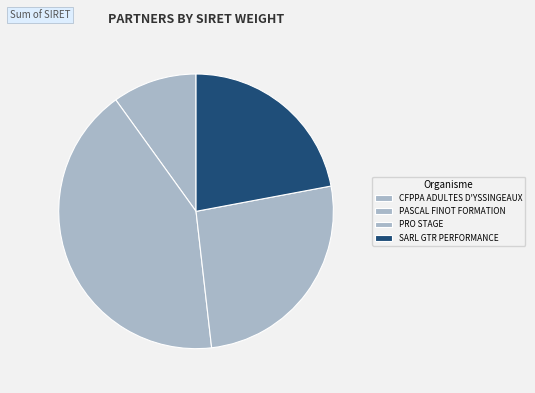

How many segments does this pie chart have?

4